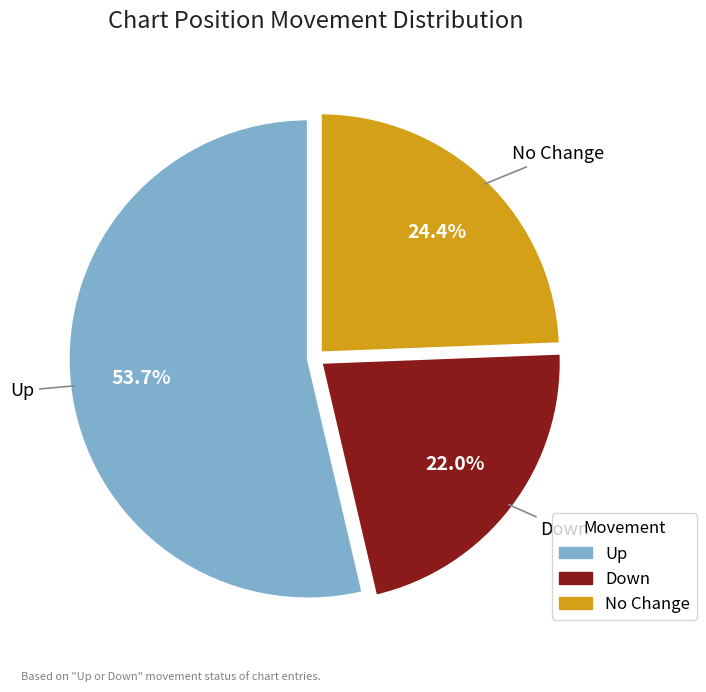

Is there a majority slice in this chart?

Yes